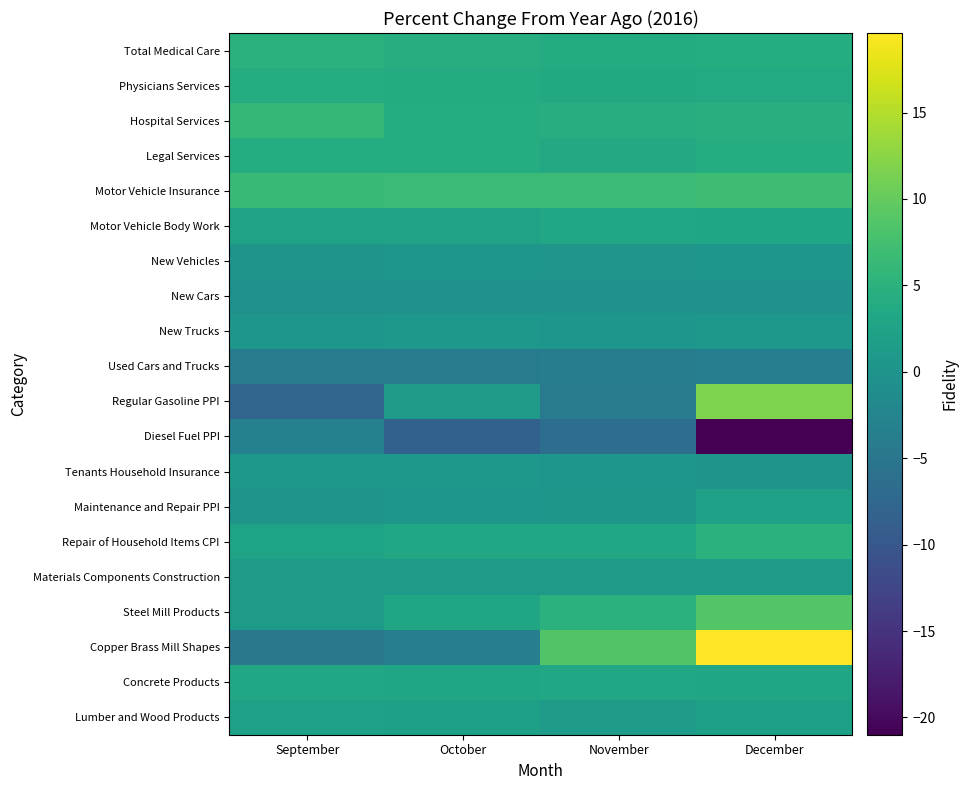

Between October and December, which is larger?

October